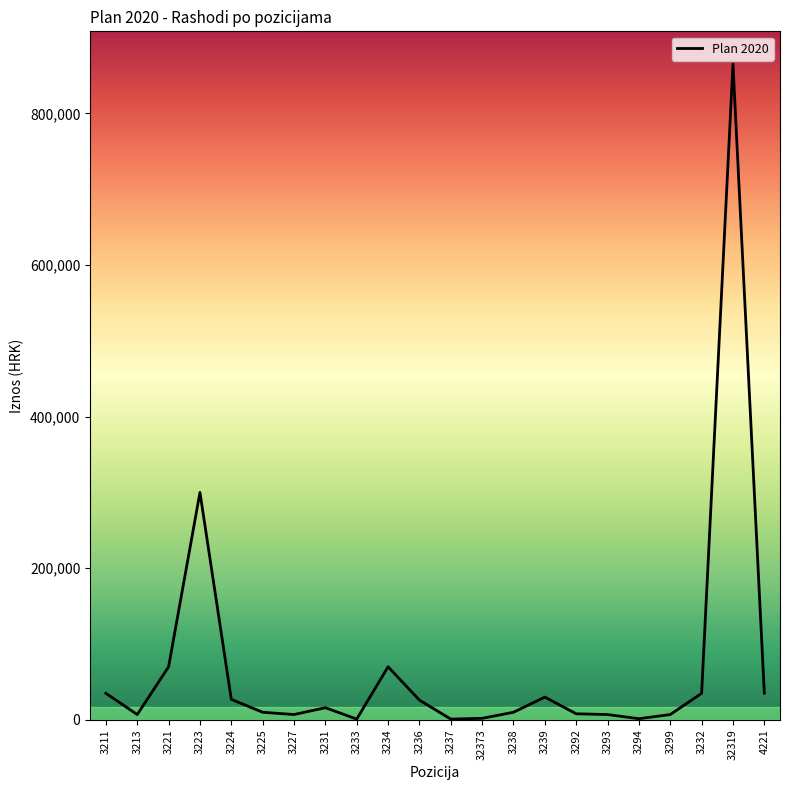

What is the maximum value shown in the chart?

865000